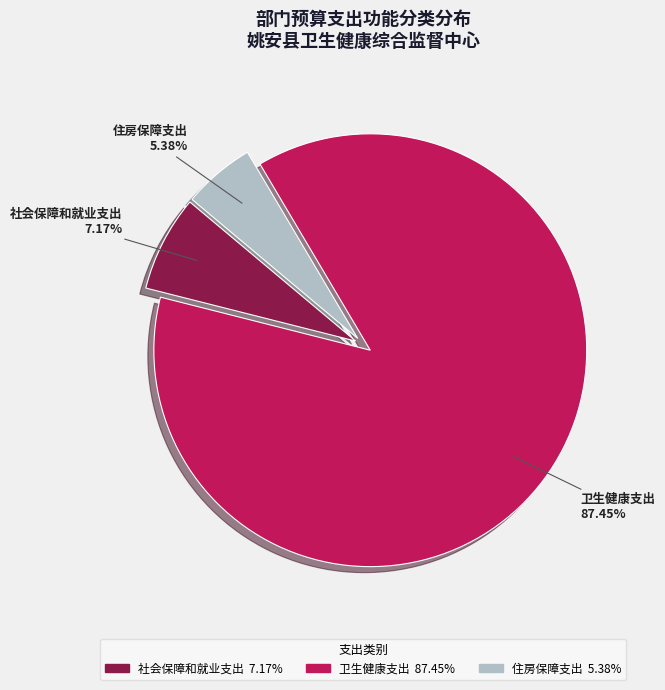

To the nearest percent, what percentage of the pie is 住房保障支出?

5%